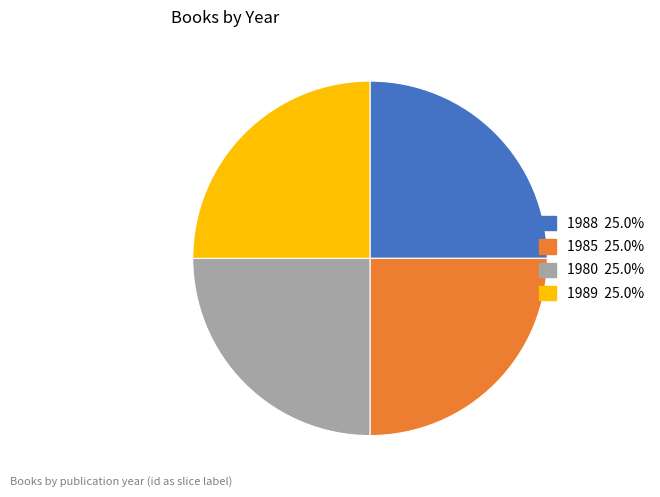

Is there a majority slice in this chart?

No